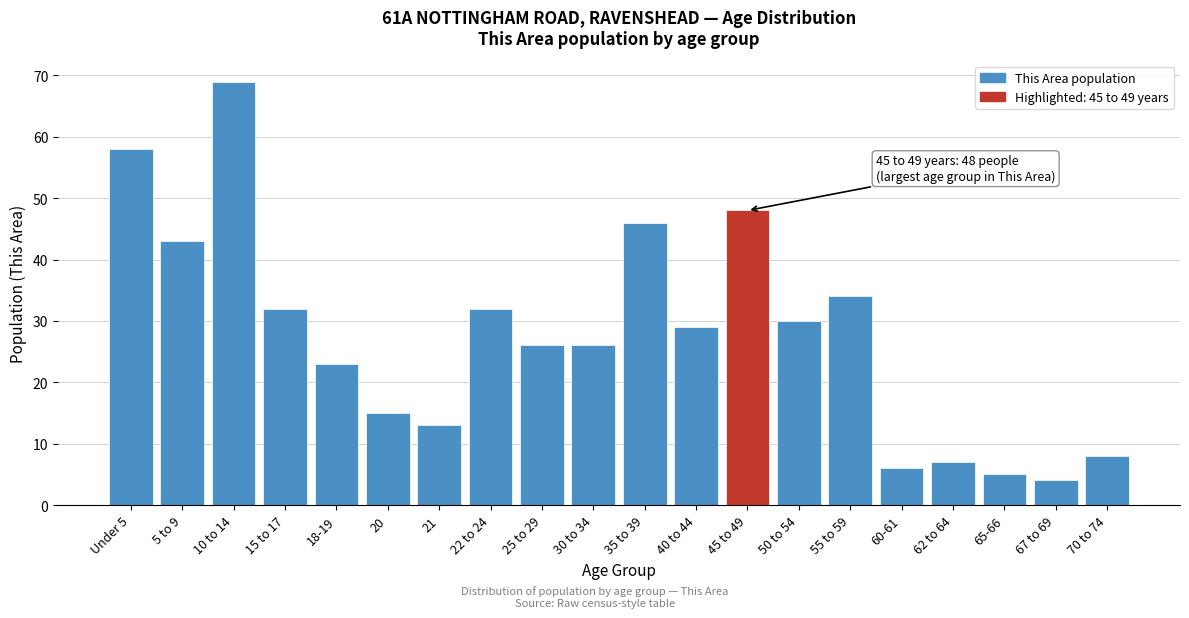

Reading left to right, what are all the values shown in this chart?

Under 5=58	5 to 9=43	10 to 14=69	15 to 17=32	18-19=23	20=15	21=13	22 to 24=32	25 to 29=26	30 to 34=26	35 to 39=46	40 to 44=29	45 to 49=48	50 to 54=30	55 to 59=34	60-61=6	62 to 64=7	65-66=5	67 to 69=4	70 to 74=8